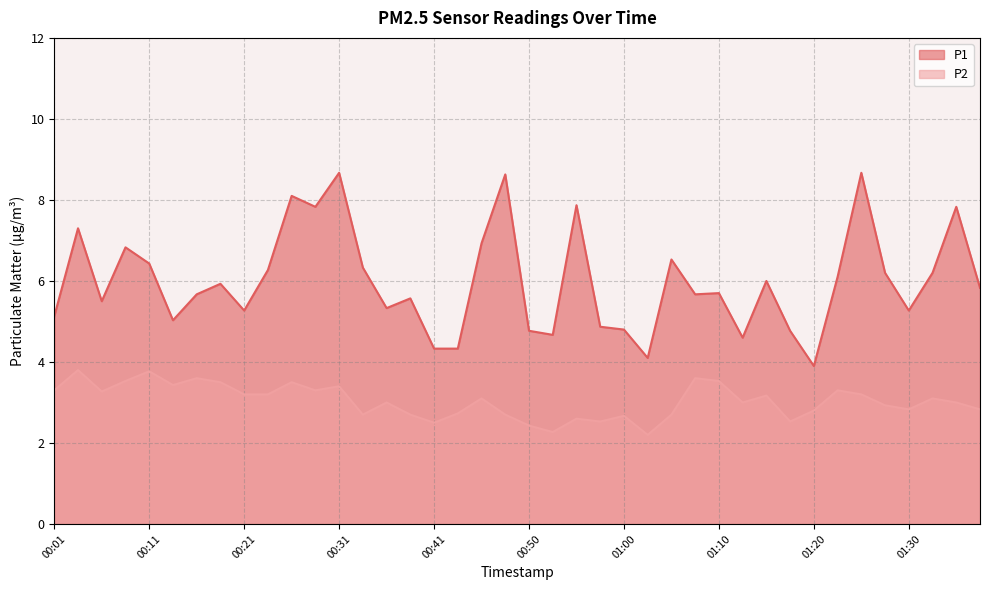

What position from the right is 00:26?

30